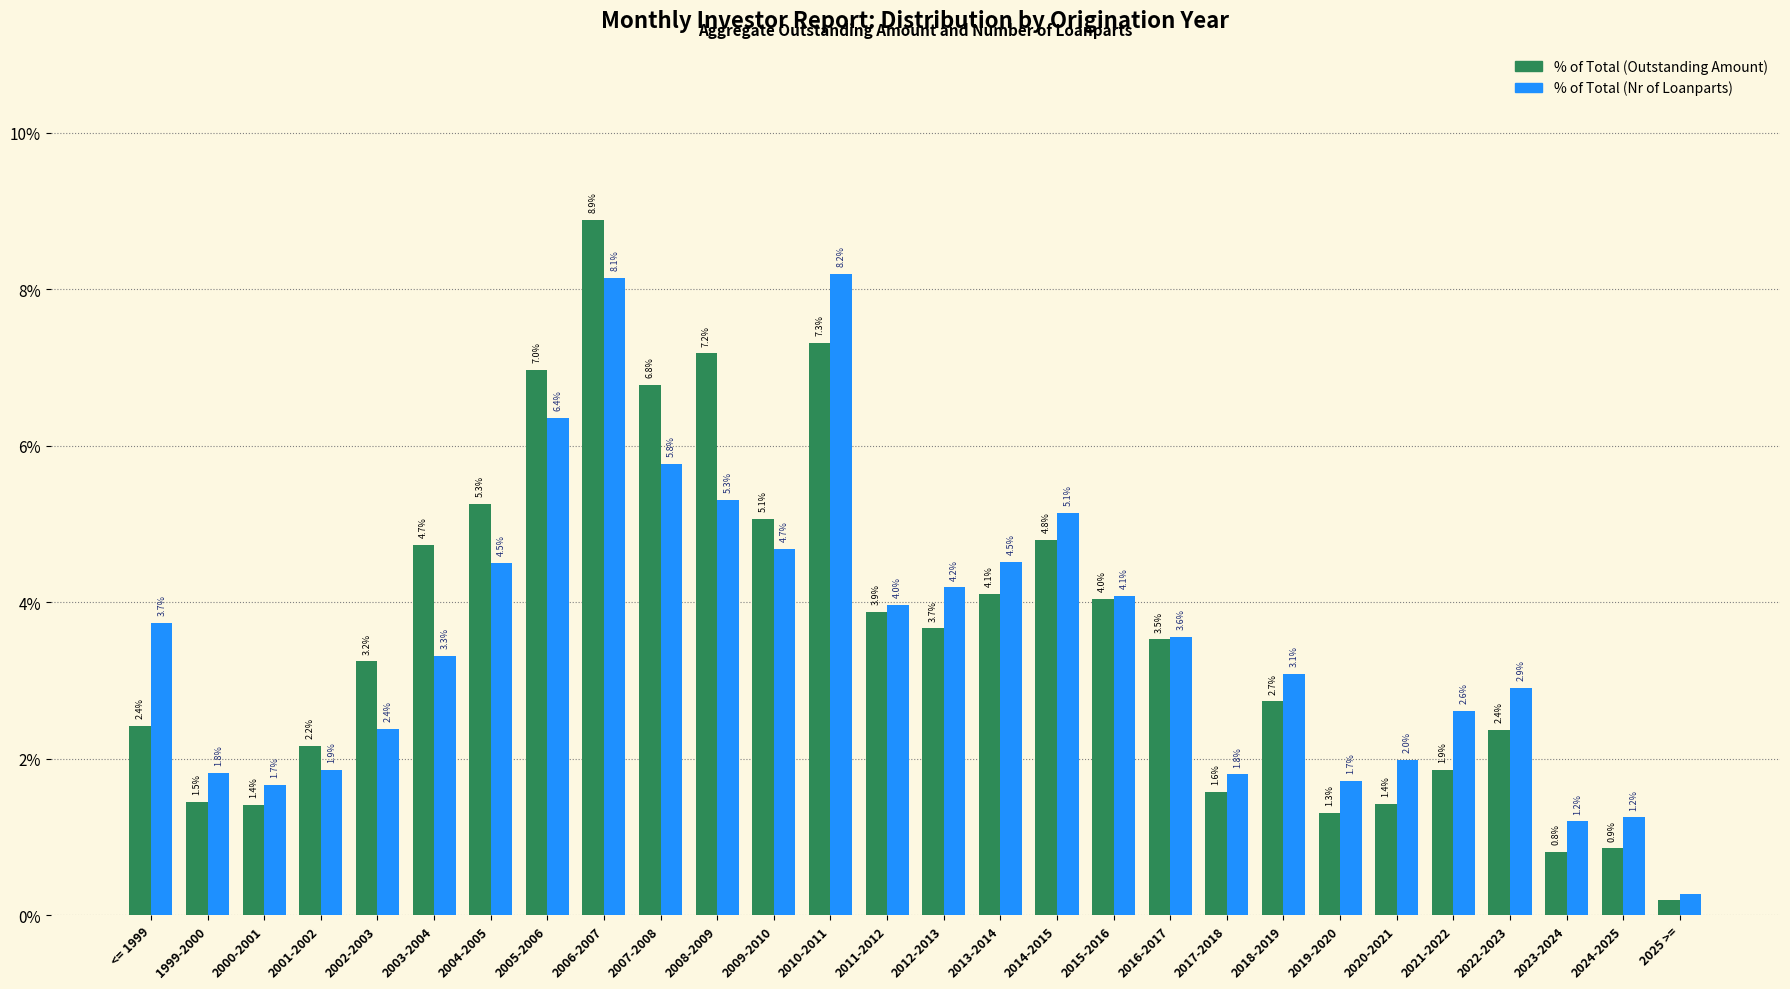

What is the spread (max minus min) of values at 2022-2023?

0.5